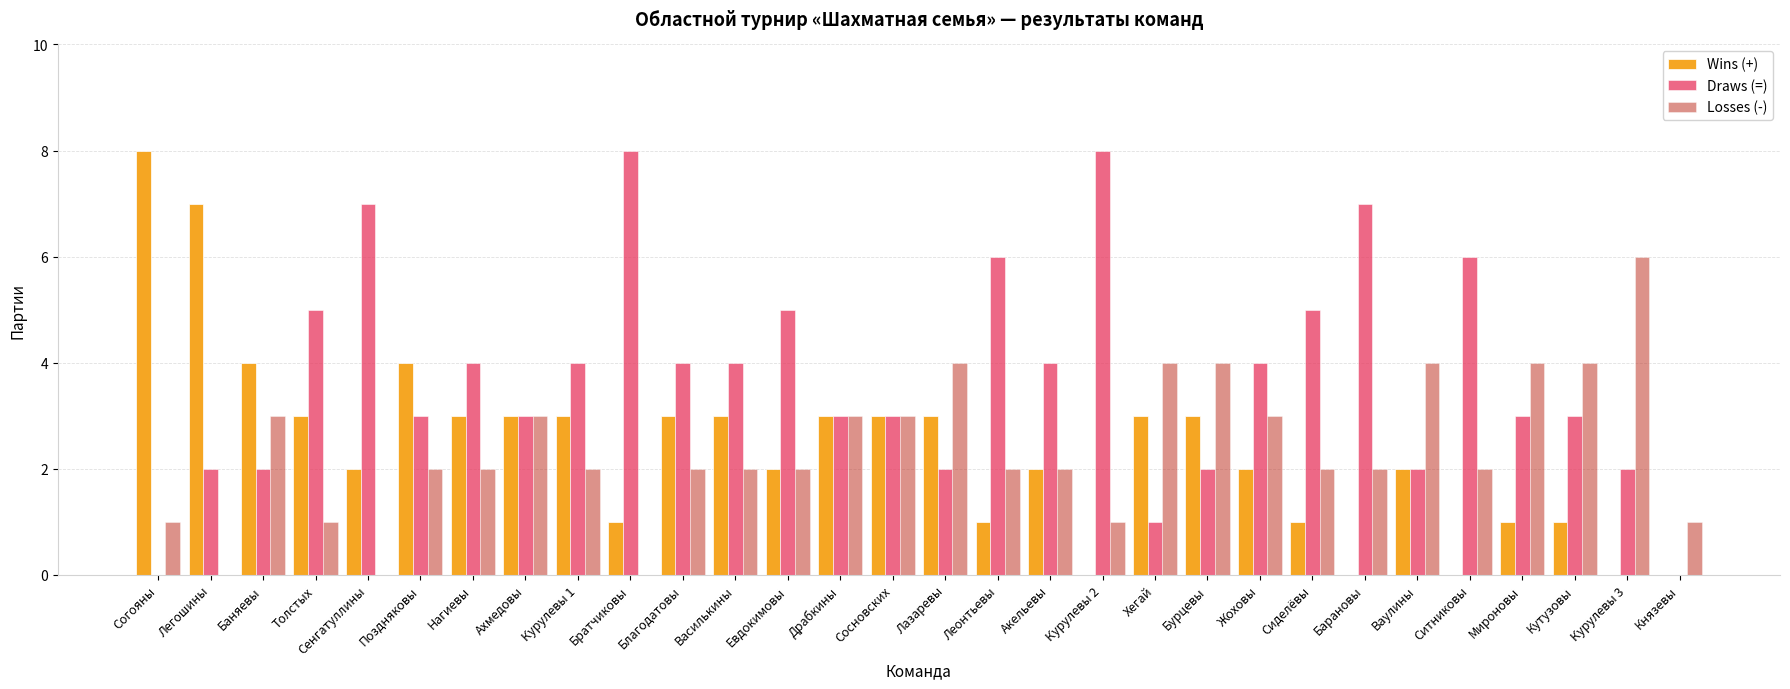

Is the value of Losses (-) at Сиделёвы greater than the value of Draws (=) at Барановы?

No